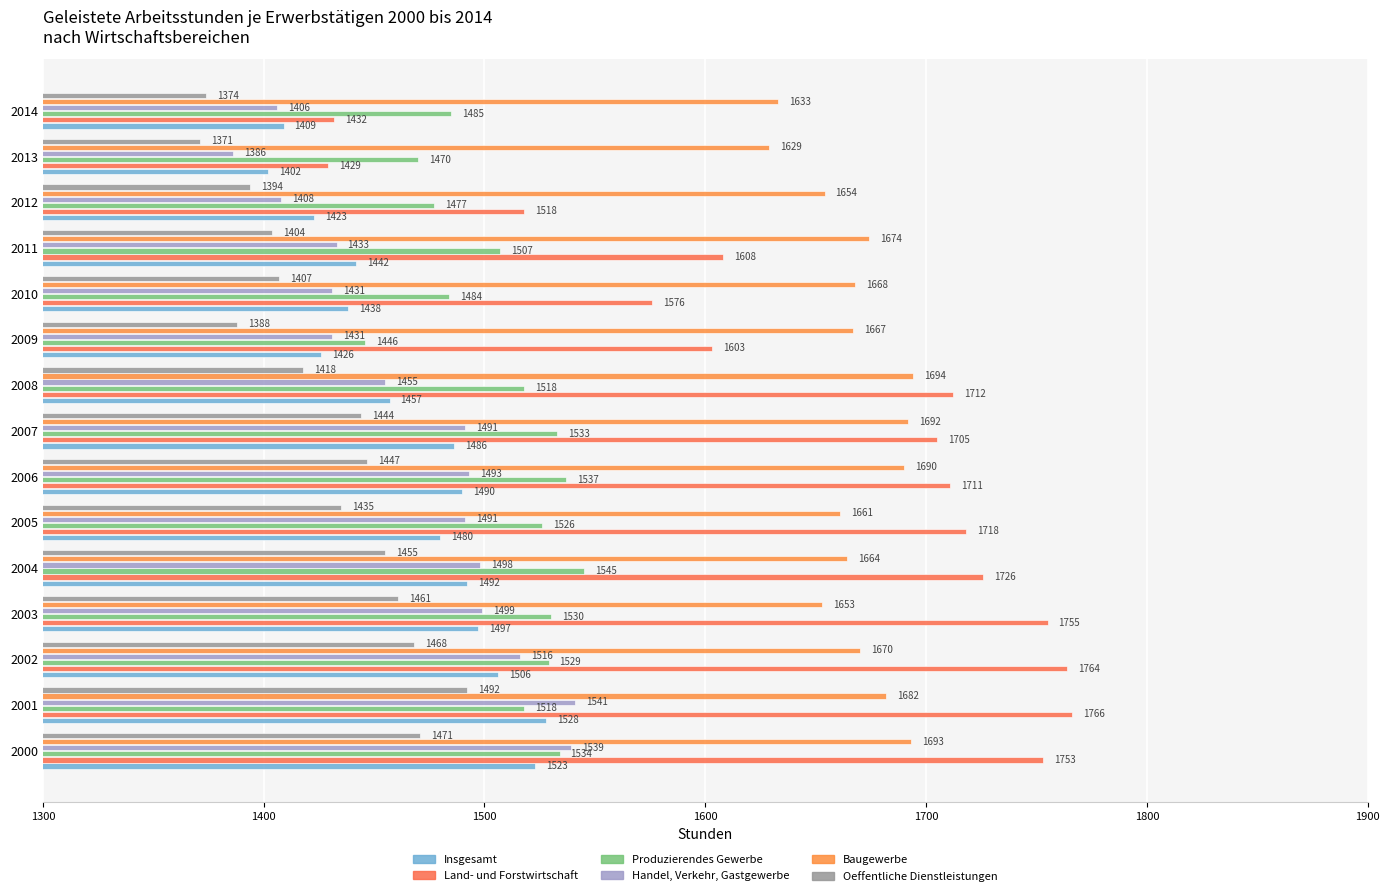

Count the number of data series in this chart.

6